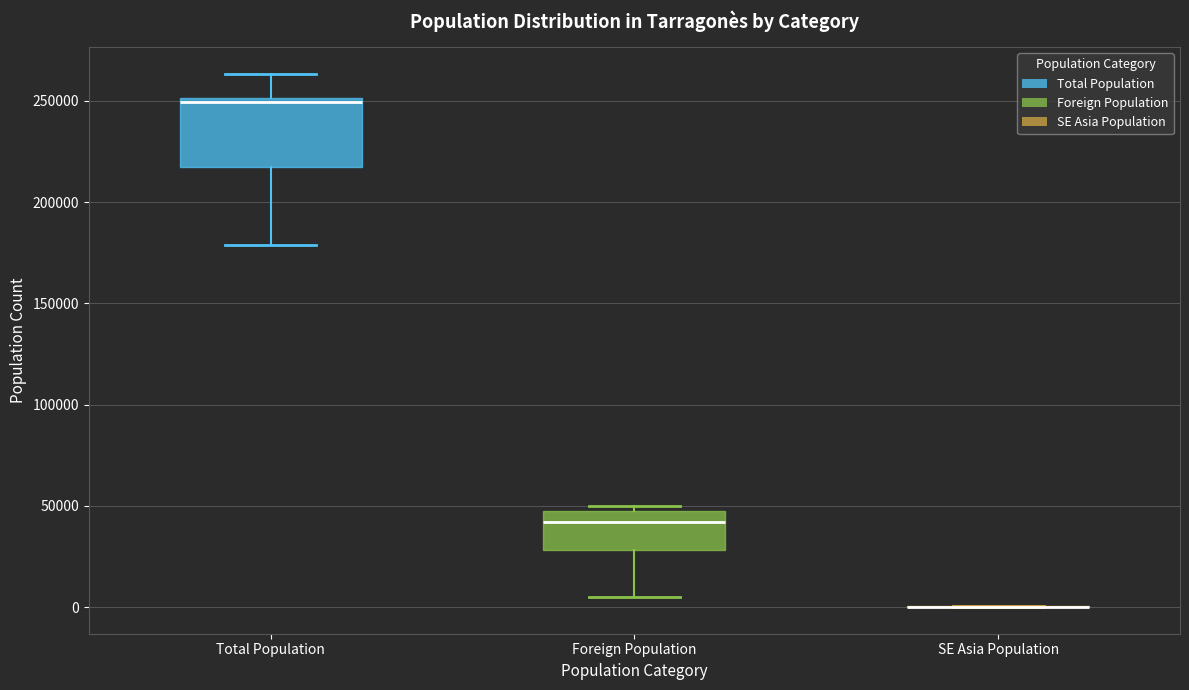

Reading left to right, read every box against the y-axis: the position of its median line, the range the box covers, and the ends of its whiskers. The values are not printed on the chart, so give them approximately, as read against the axis.

Total Population: median 250000 (just below the box's upper edge), box 215000 to 250000, whiskers 180000 to 265000
Foreign Population: median 40000, box 30000 to 45000, whiskers 5000 to 50000
SE Asia Population: box collapsed to a line at 0, whiskers 0 to 0